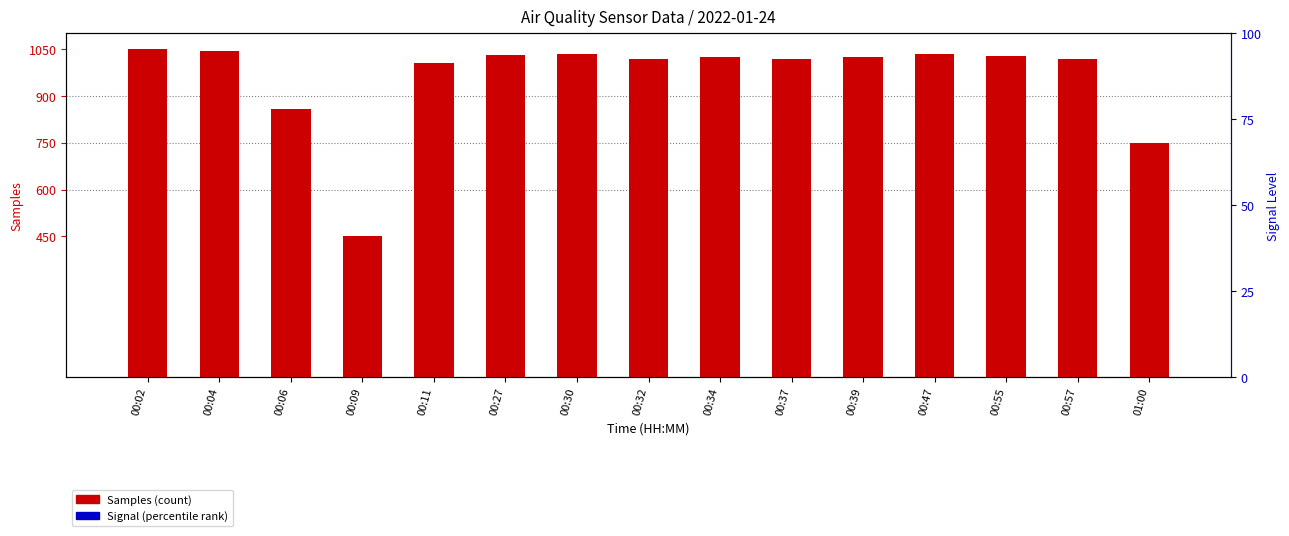

What is the total value across all series at 00:57?

1917.4